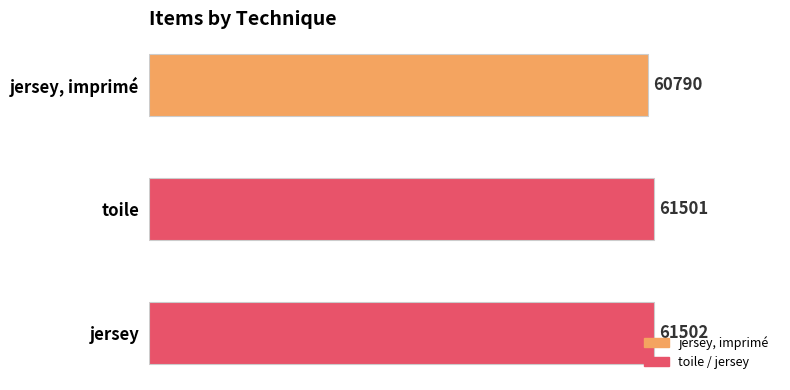

What is the difference between the maximum and second lowest values?

1